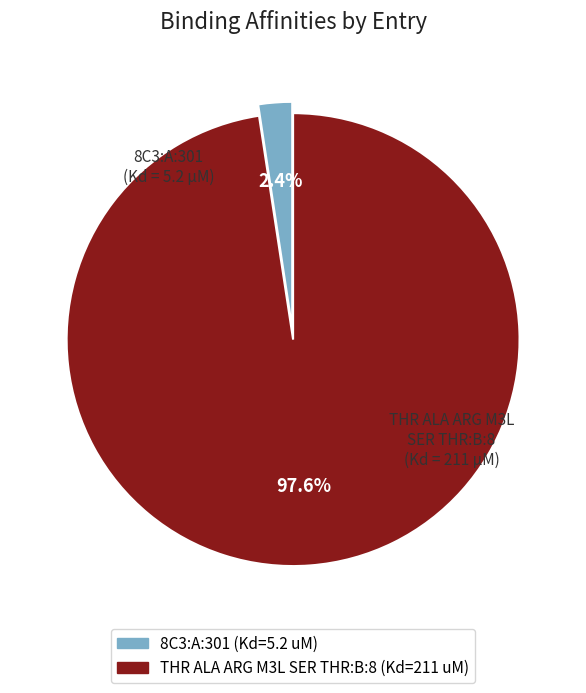

To the nearest percent, what is the difference between the largest and smallest slice percentages?

95%